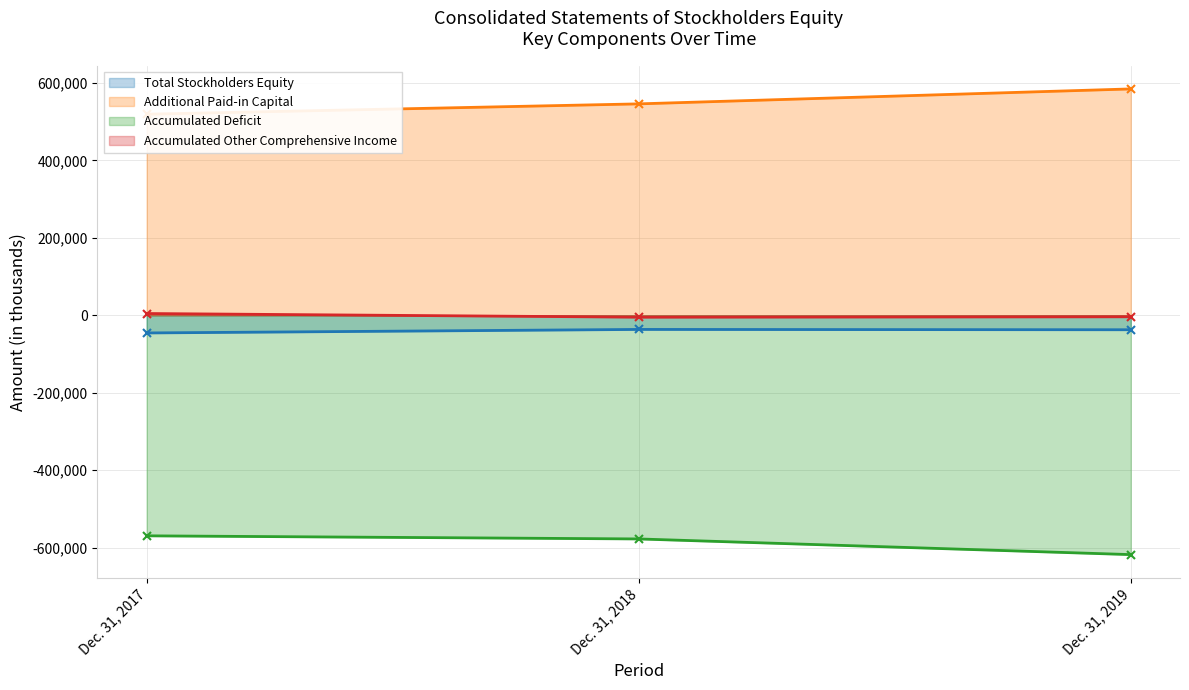

What is the difference between the highest and lowest values at Dec. 31, 2018?

1124047